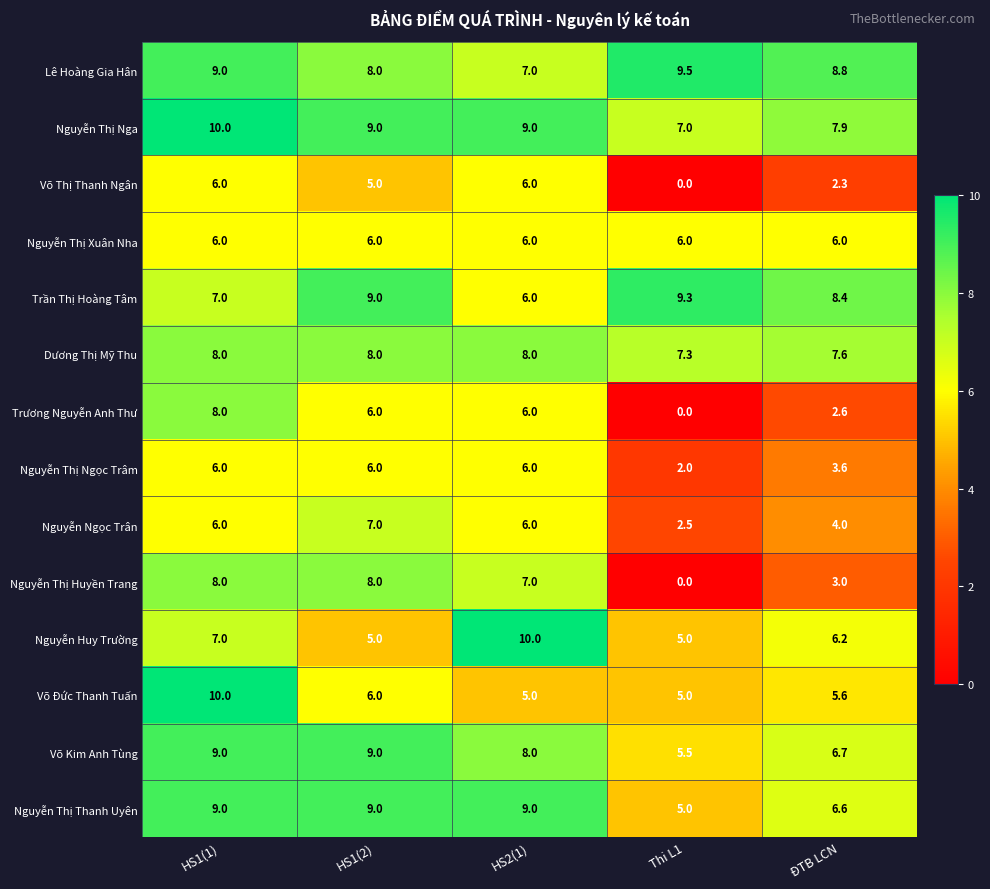

What is the spread (max minus min) of values at HS2(1)?

5.0